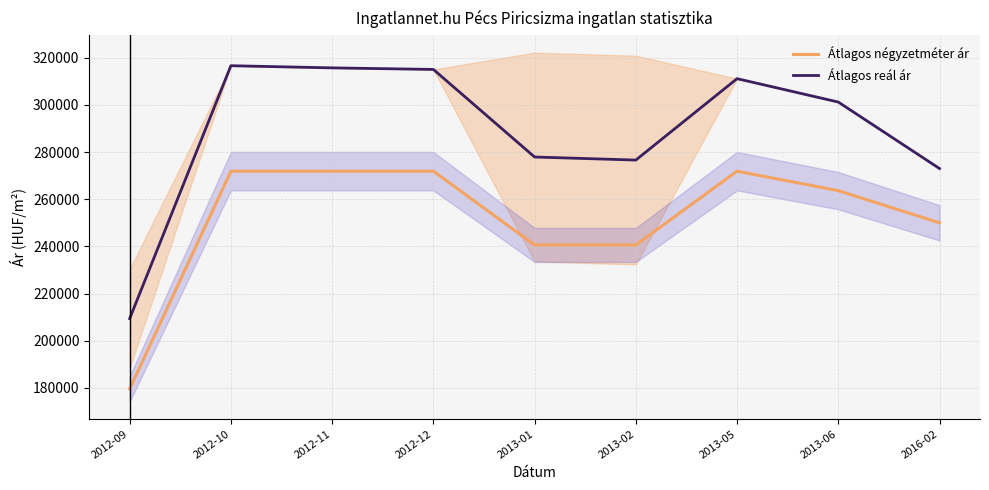

Which series has the widest spread of values?

Átlagos reál ár